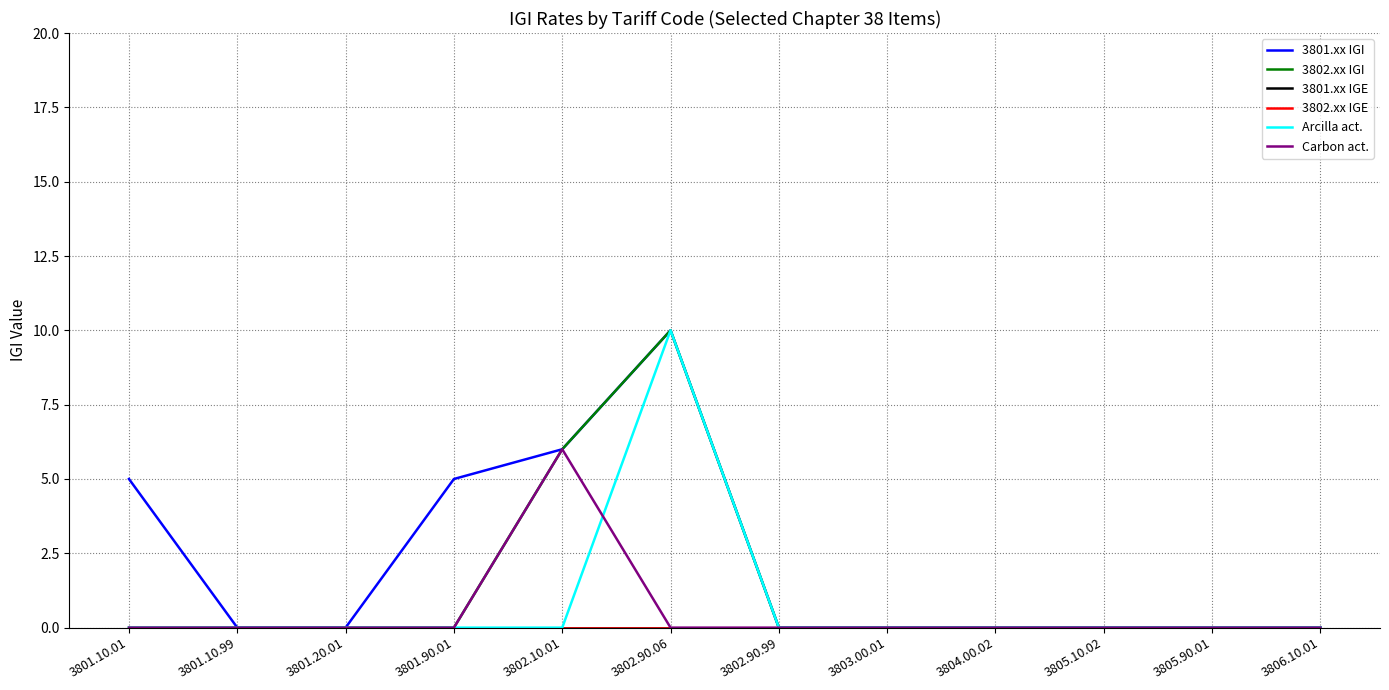

True or false: 3801.xx IGI and Arcilla act. cross at least once.

False